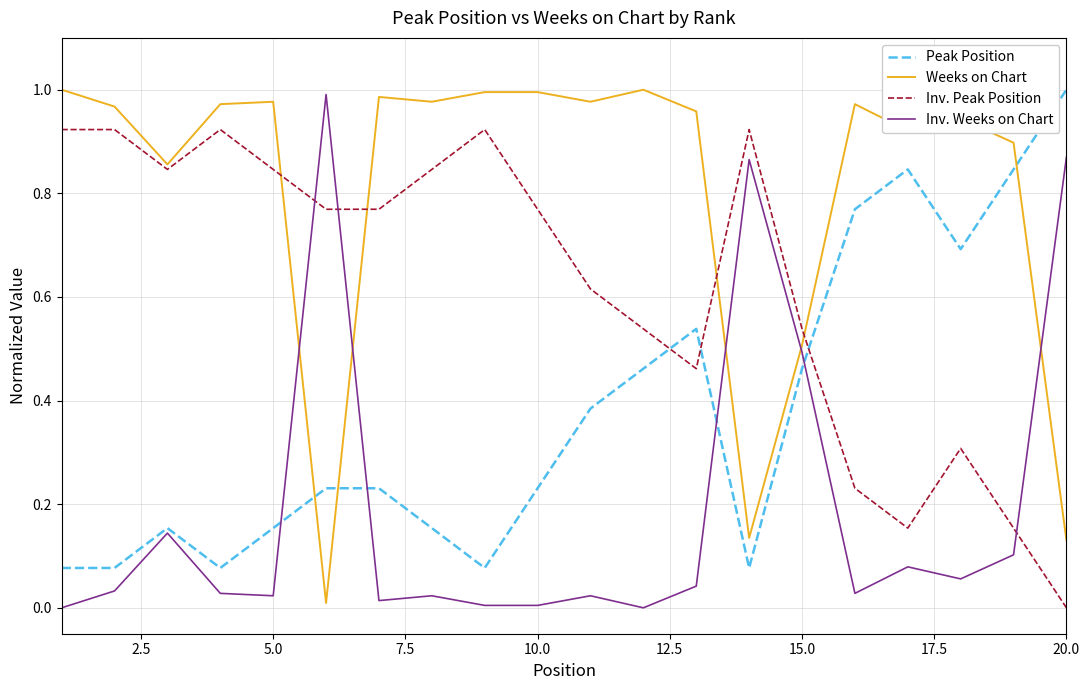

Which series has the largest total across all categories?

Weeks on Chart